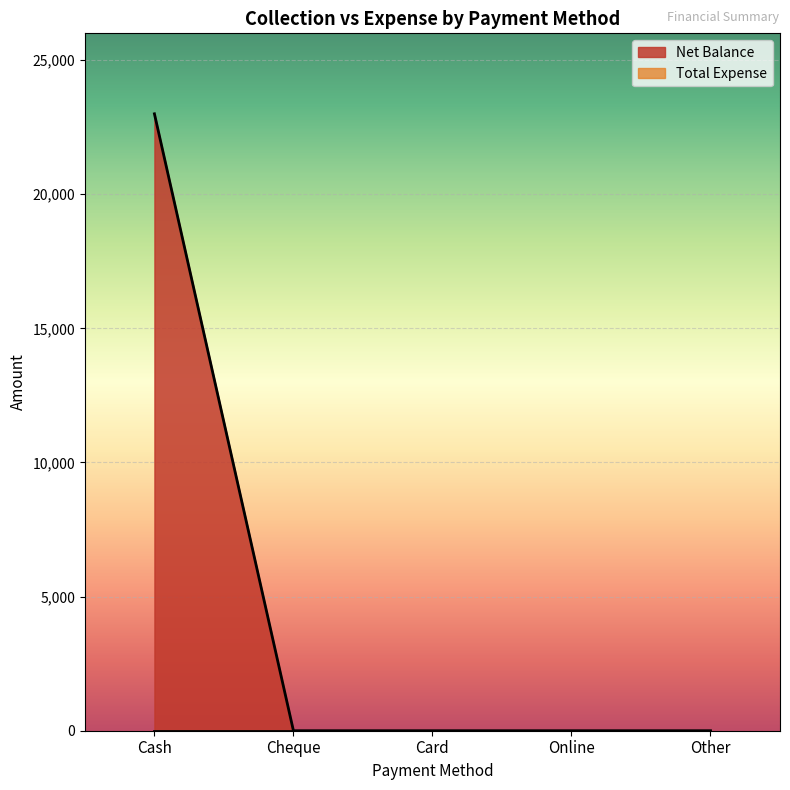

Rank the categories by value from lowest to highest.

Cheque, Card, Online, Other, Cash